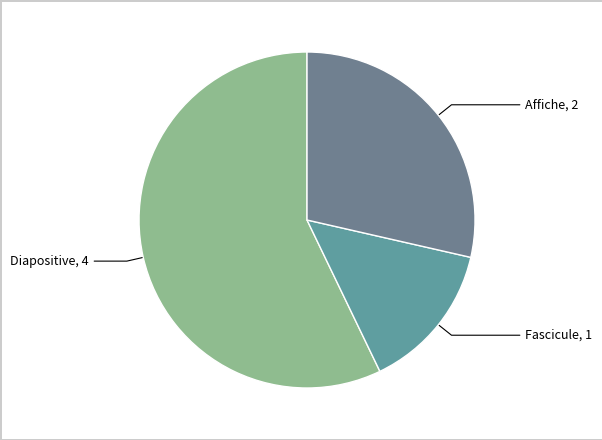

Rank the categories by value from lowest to highest.

Fascicule, 1, Affiche, 2, Diapositive, 4